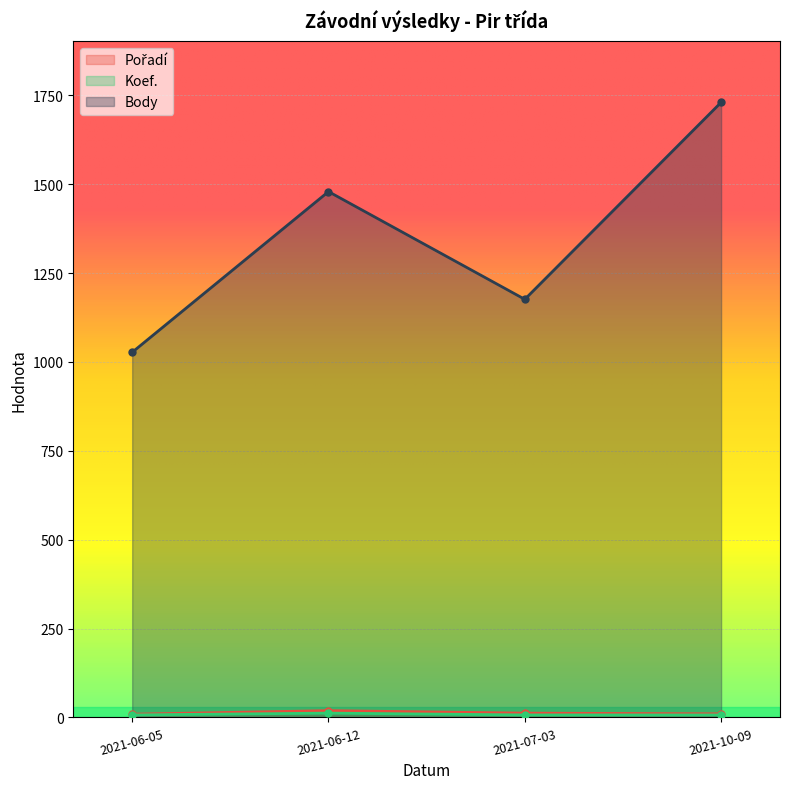

At which category is the sum across all series the highest?

2021-10-09